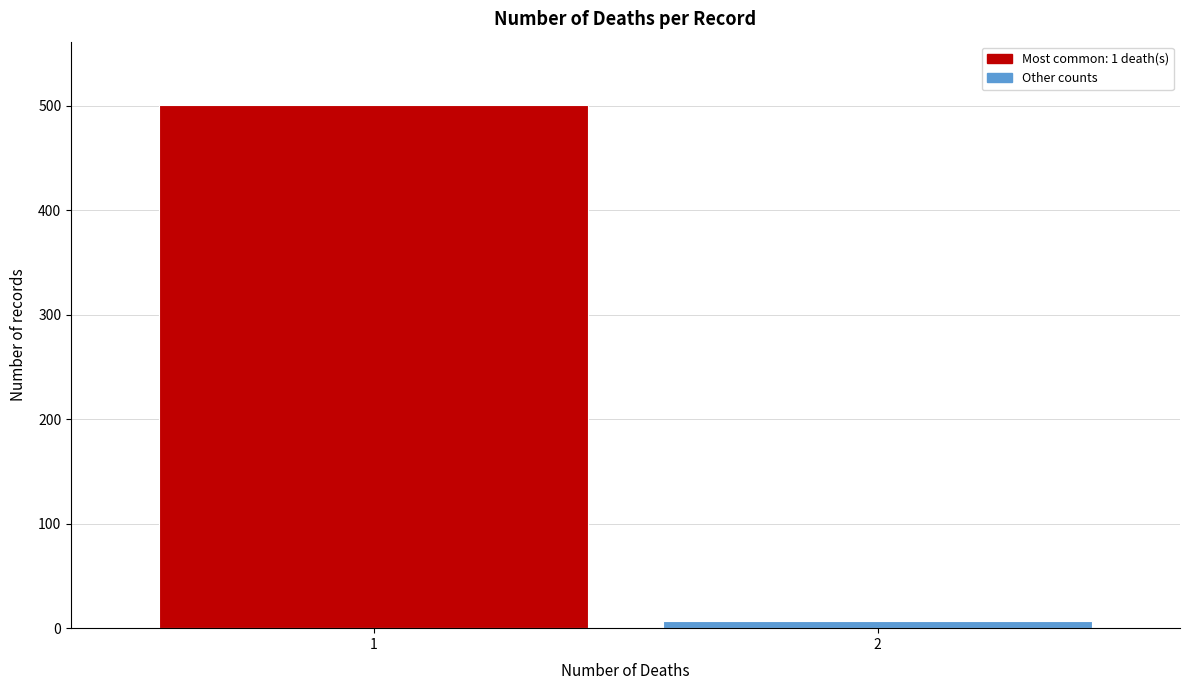

Reading left to right, transcribe all the data shown in this chart.

501	7